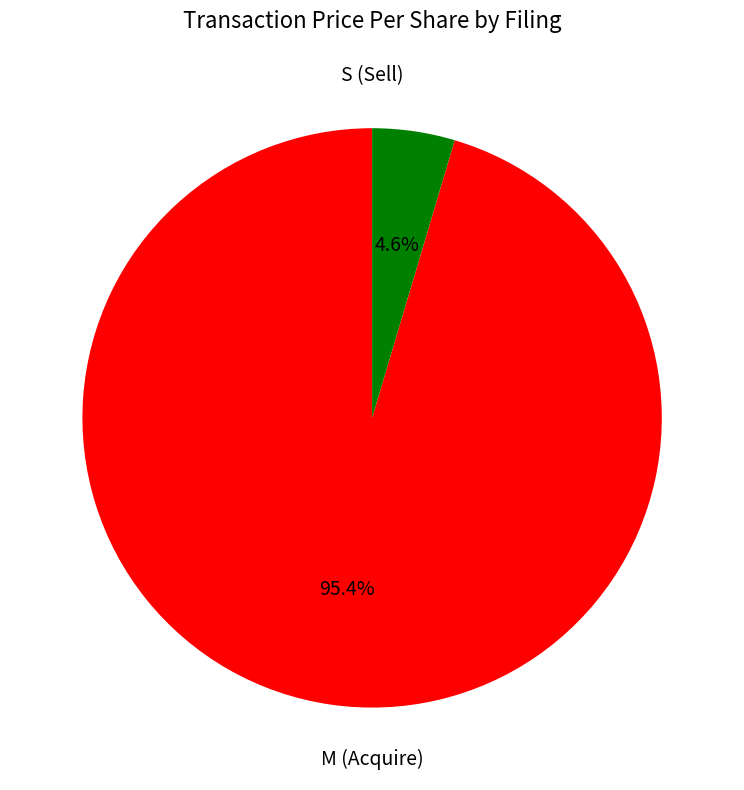

Does any single category account for the majority?

Yes